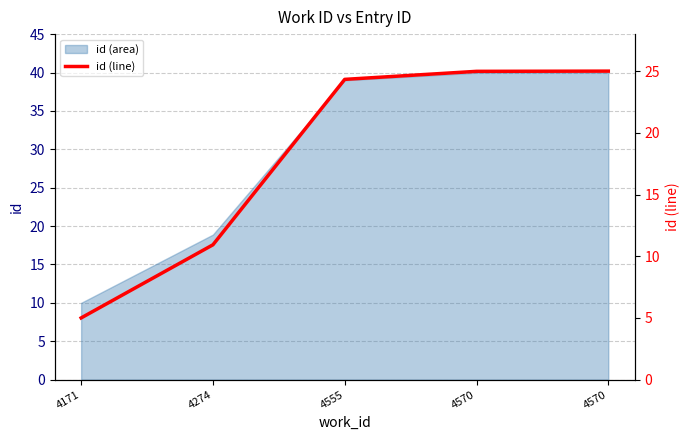

What value does the data have at 4555?

24.3